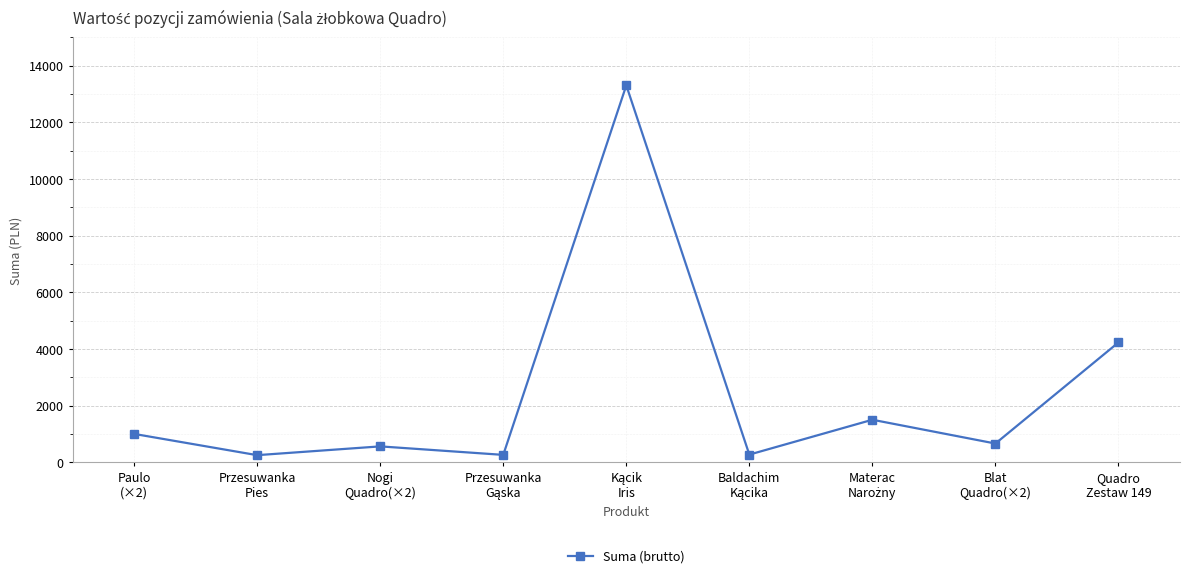

What is the maximum value shown in the chart?

13299.9